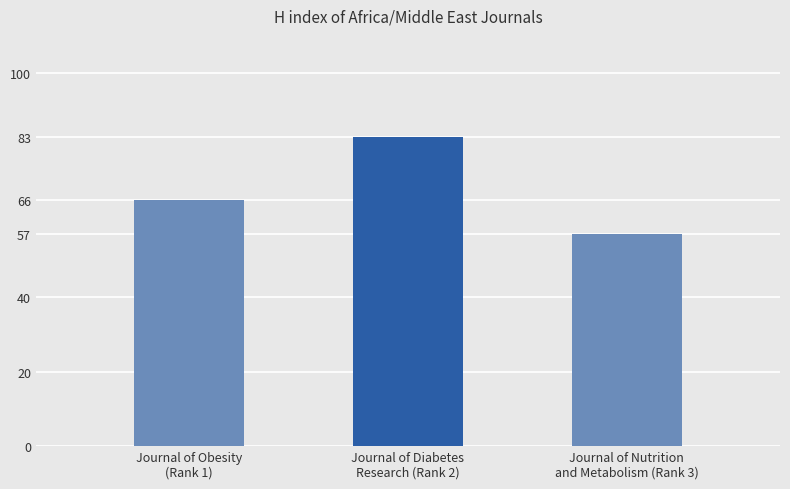

At which category does the chart reach its minimum across all series?

Journal of Nutrition
and Metabolism (Rank 3)